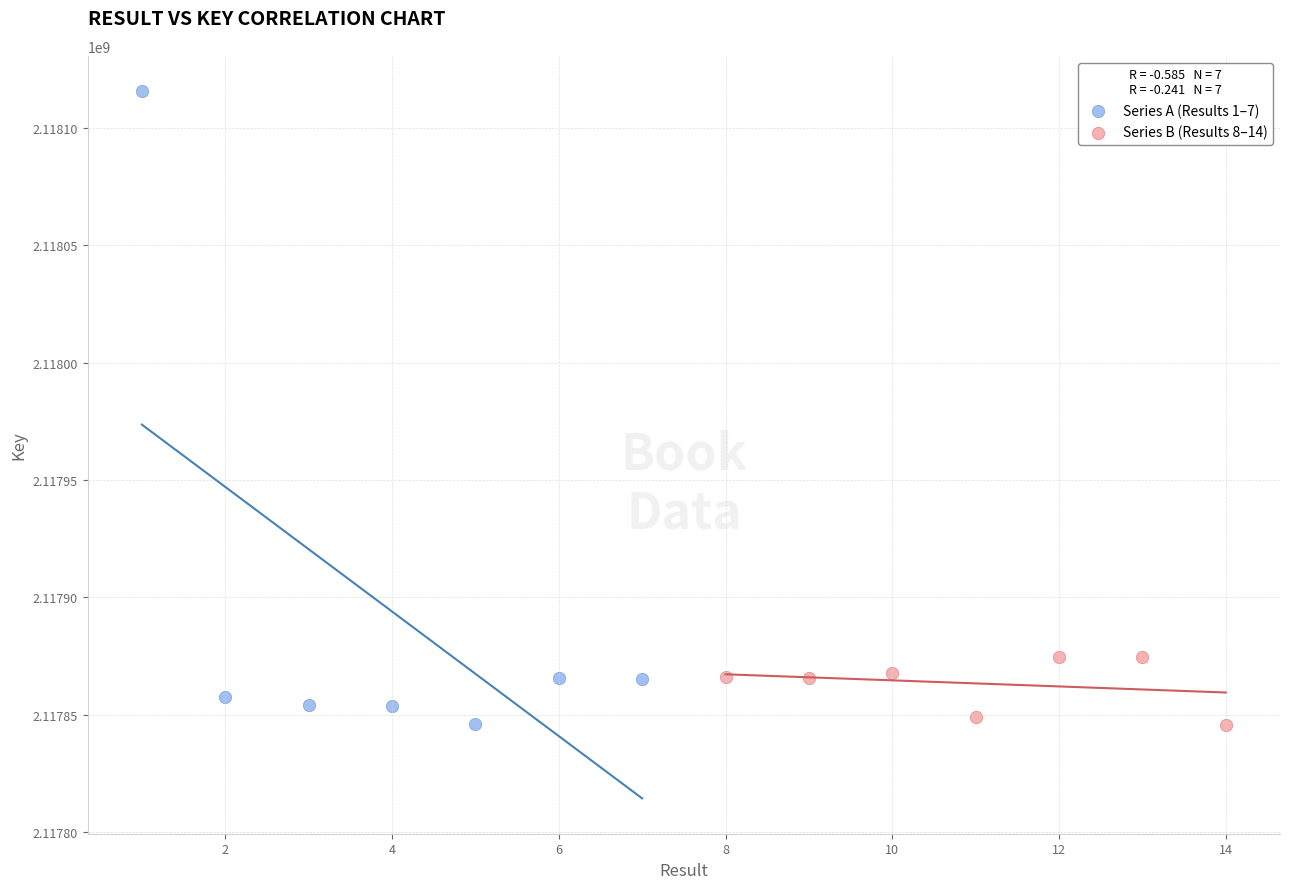

Which series reaches the maximum Y coordinate?

Series A (Results 1–7)